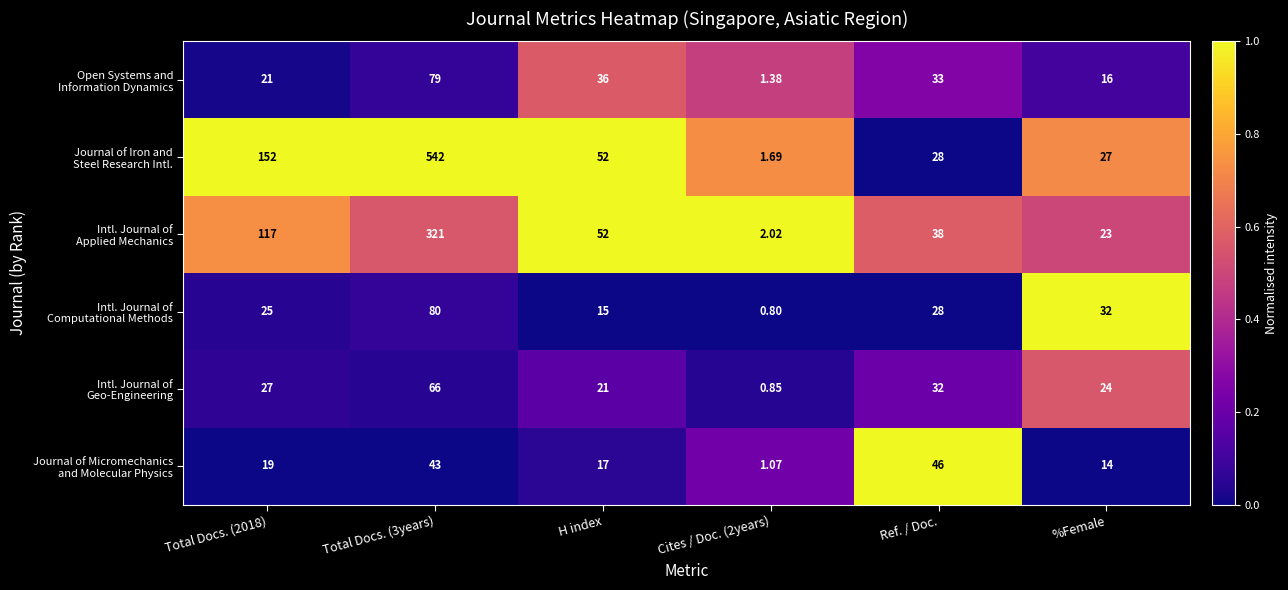

Rank the series by their maximum value, from highest to lowest.

Journal of Iron and Steel Research Intl., Intl. Journal of Applied Mechanics, Intl. Journal of Computational Methods, Journal of Micromechanics and Molecular Physics, Open Systems and Information Dynamics, Intl. Journal of Geo-Engineering